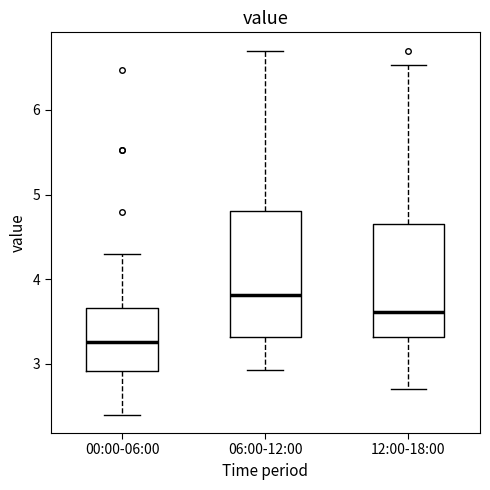

Reading left to right, read every box against the y-axis: the position of its median line, the range the box covers, and the ends of its whiskers. The values are not printed on the chart, so give them approximately, as read against the axis.

00:00-06:00: median 3.3, box 2.9 to 3.7, whiskers 2.4 to 4.3
06:00-12:00: median 3.8, box 3.3 to 4.8, whiskers 2.9 to 6.7
12:00-18:00: median 3.6, box 3.3 to 4.7, whiskers 2.7 to 6.5